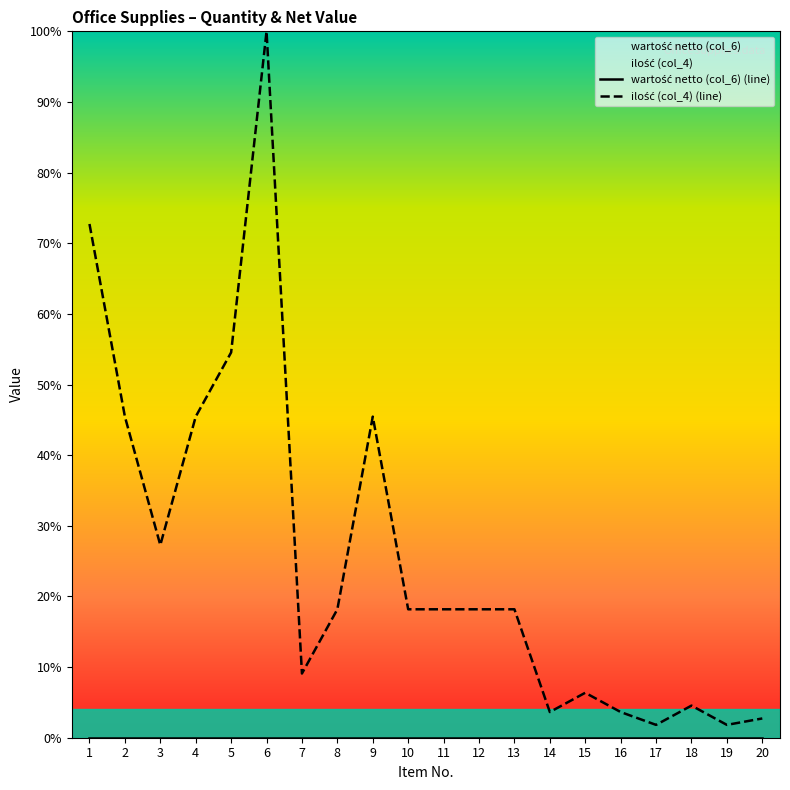

List the series in order of their overall mean, lowest first.

wartość netto (col_6) (line), ilość (col_4) (line)